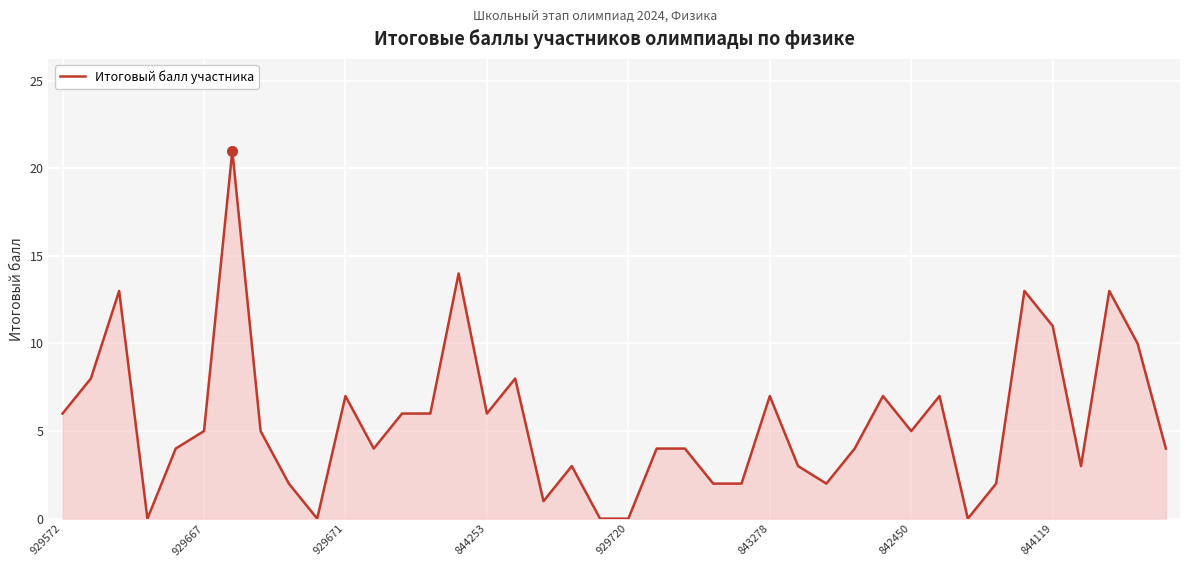

What is the maximum value shown in the chart?

21